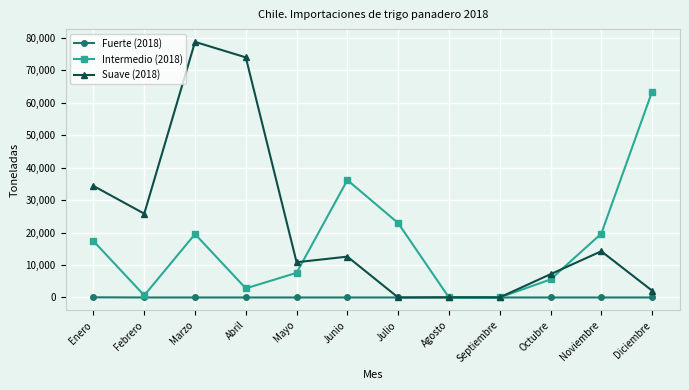

Which series has the largest range (max minus min)?

Suave (2018)